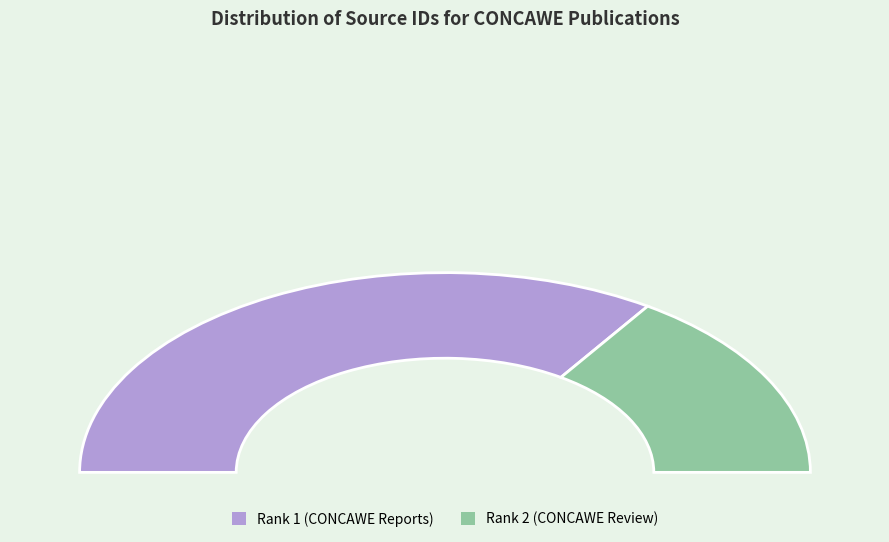

What percentage is NOT represented by Rank 2 (CONCAWE Review)?

68.7%